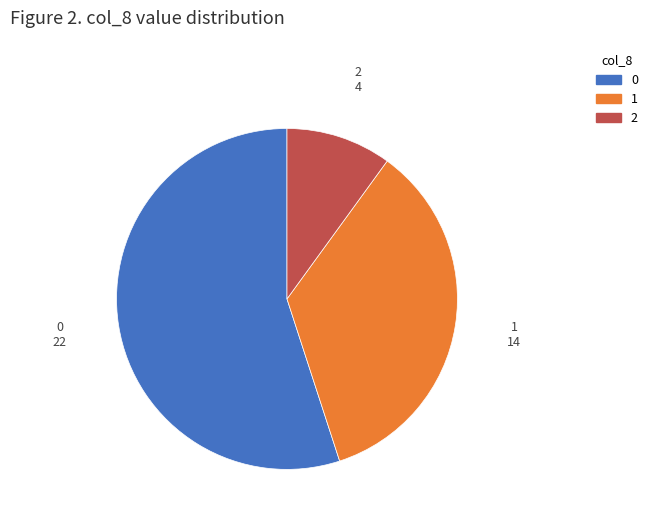

Is there a majority slice in this chart?

Yes